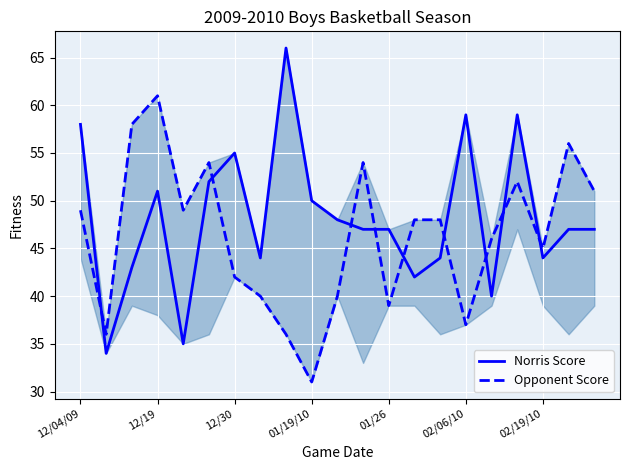

Reading left to right, what are all the values shown in this chart?

Norris Score: 58	34	43	51	35	52	55	44	66	50	48	47	47	42	44	59	40	59	44	47	47
Opponent Score: 49	36	58	61	49	54	42	40	36	31	40	54	39	48	48	37	46	52	45	56	51